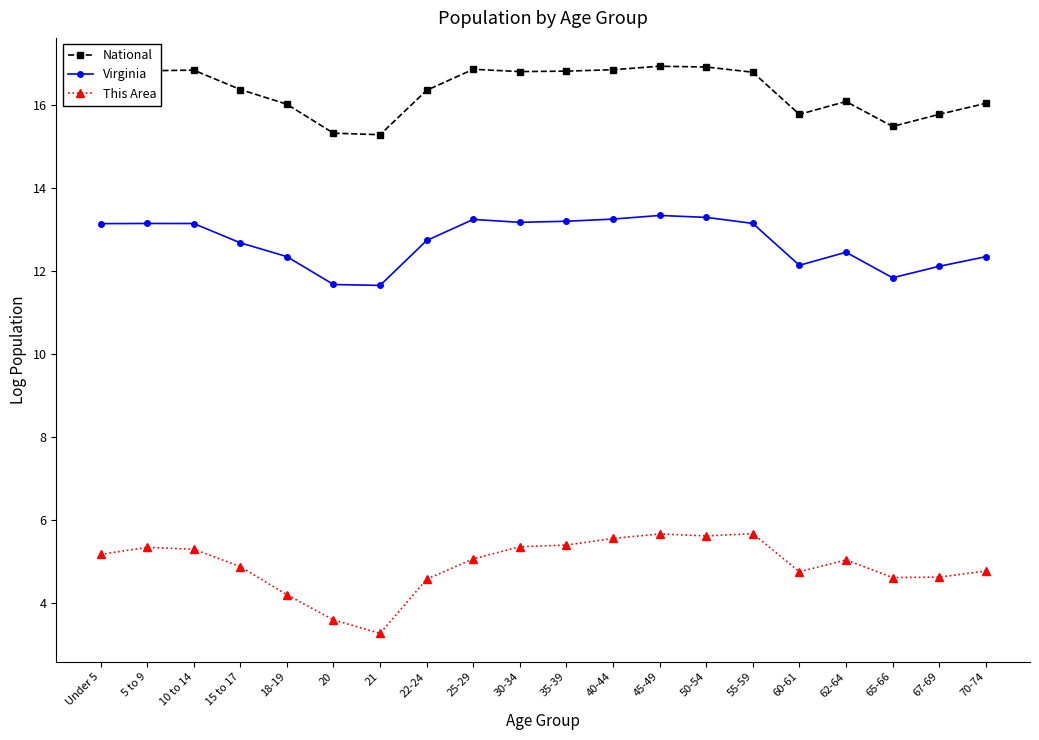

What is the value of the National point at the 4th from the left?

16.4